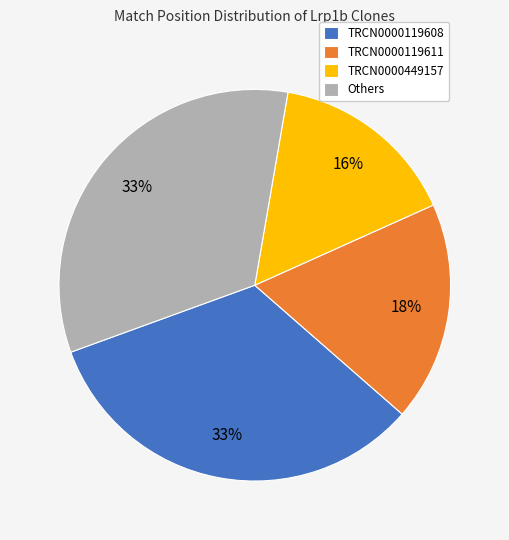

How many segments does this pie chart have?

4